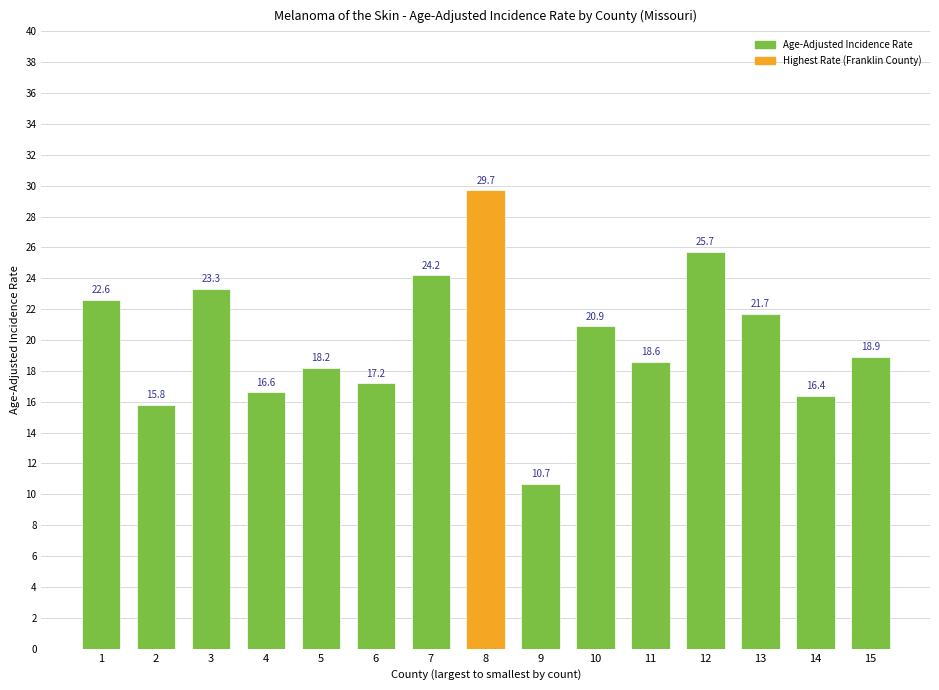

What is the difference between the values at 7 and 3?

0.9